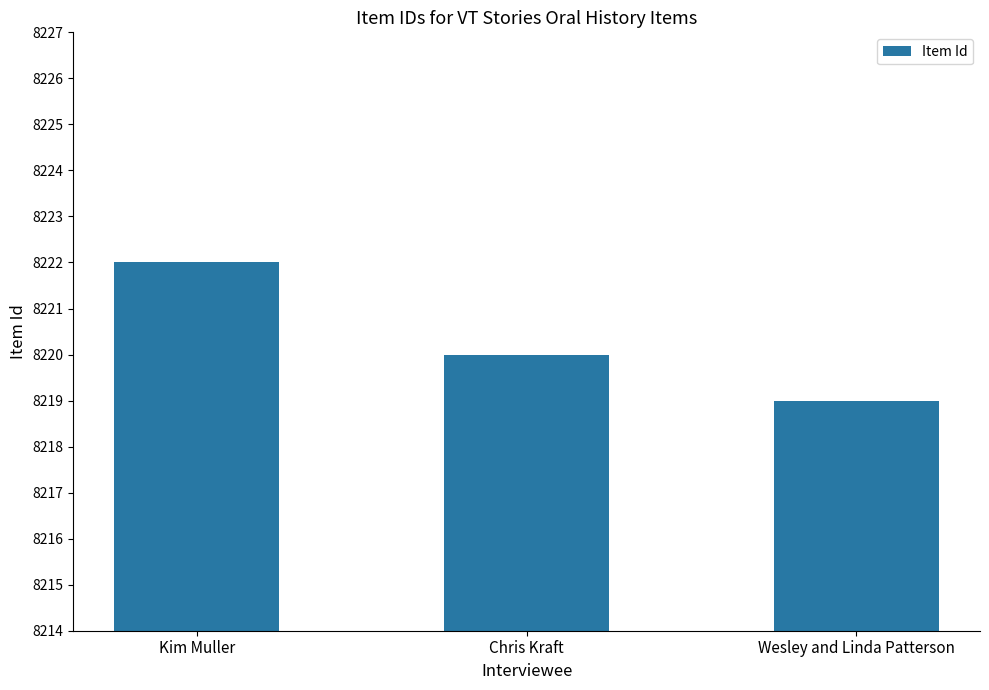

What is the average value?

8220